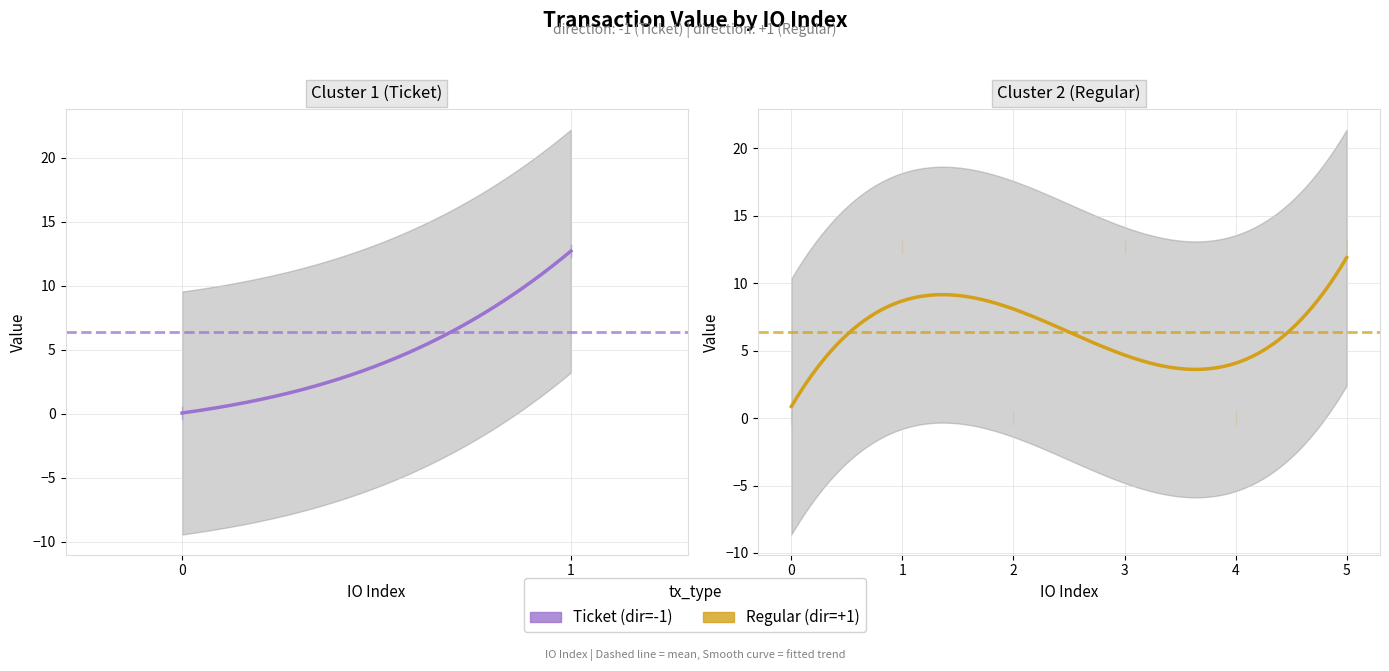

Is it true that Ticket equals 5.6 at 4?

False